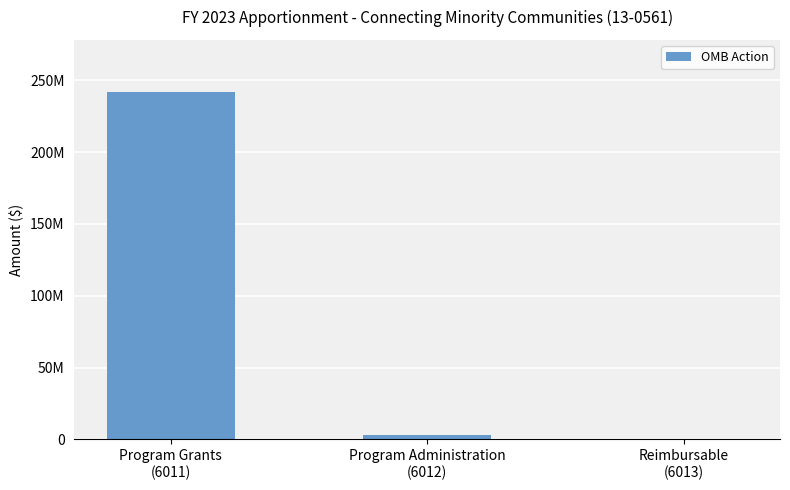

At which category does the chart reach its minimum across all series?

Reimbursable
(6013)